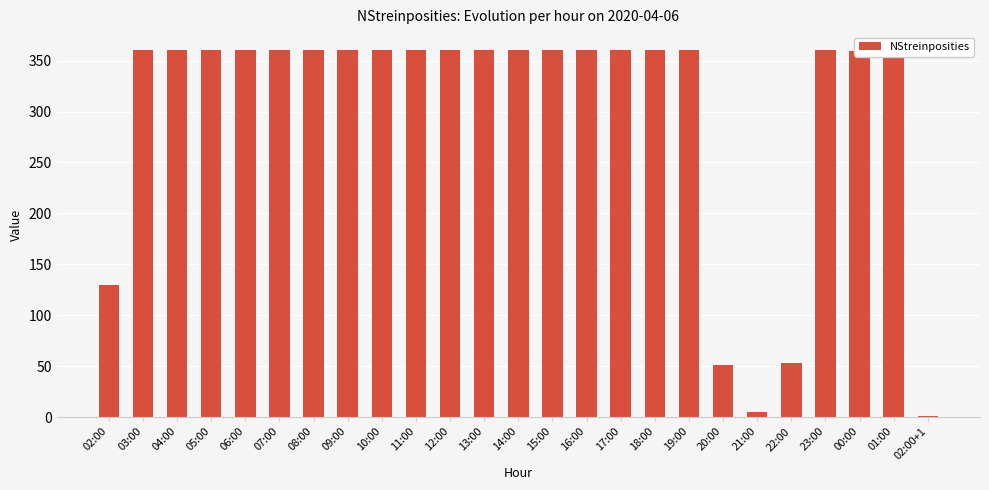

What position from the left is 18:00?

17